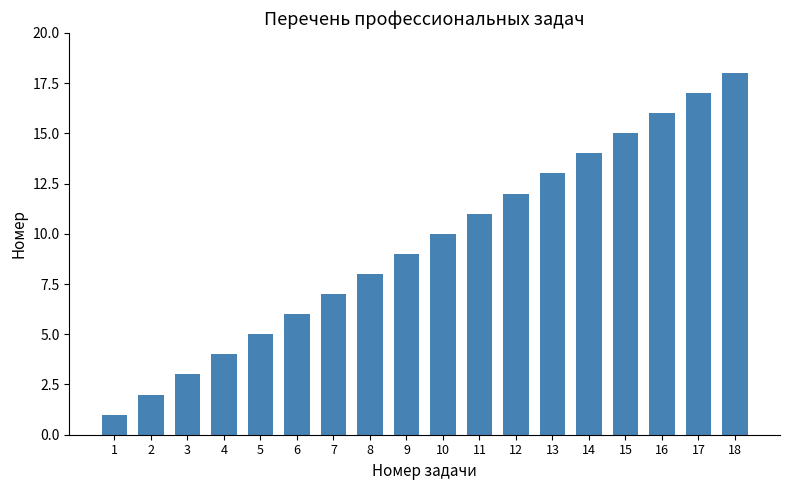

True or false: the data shows 13 at 13.

True